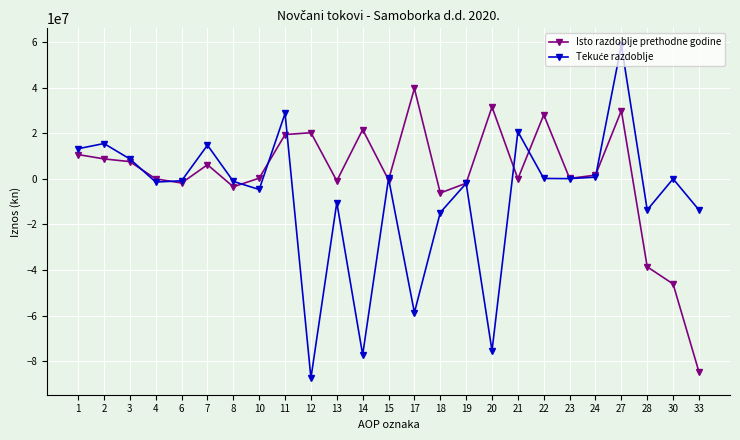

True or false: Isto razdoblje prethodne godine has more than 2 interior local peaks.

True